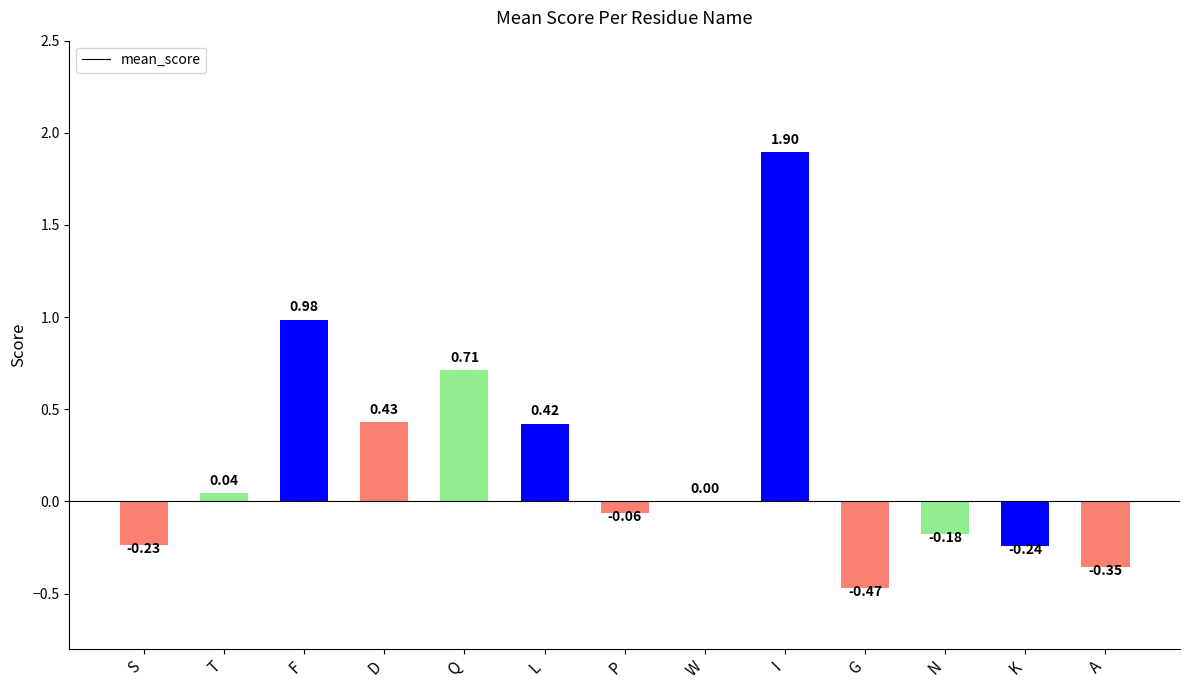

Between T and I, which is larger?

I